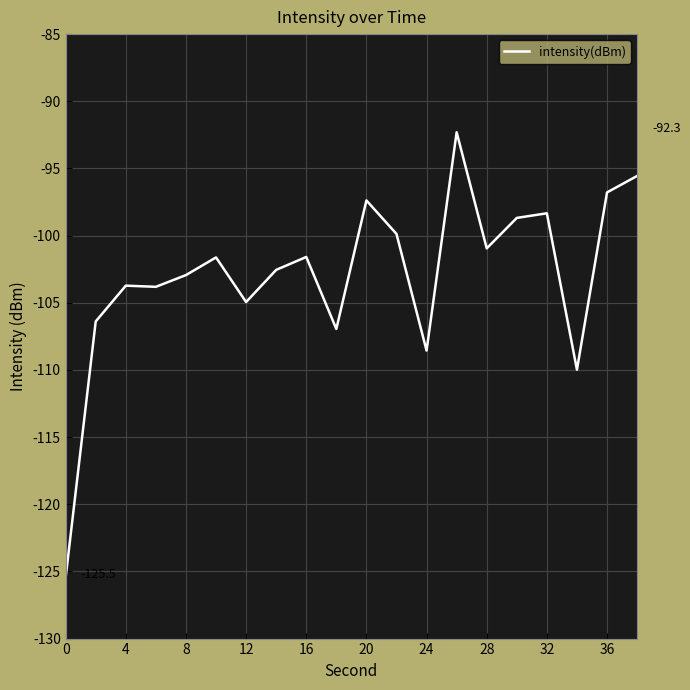

What is the maximum value shown in the chart?

-92.3